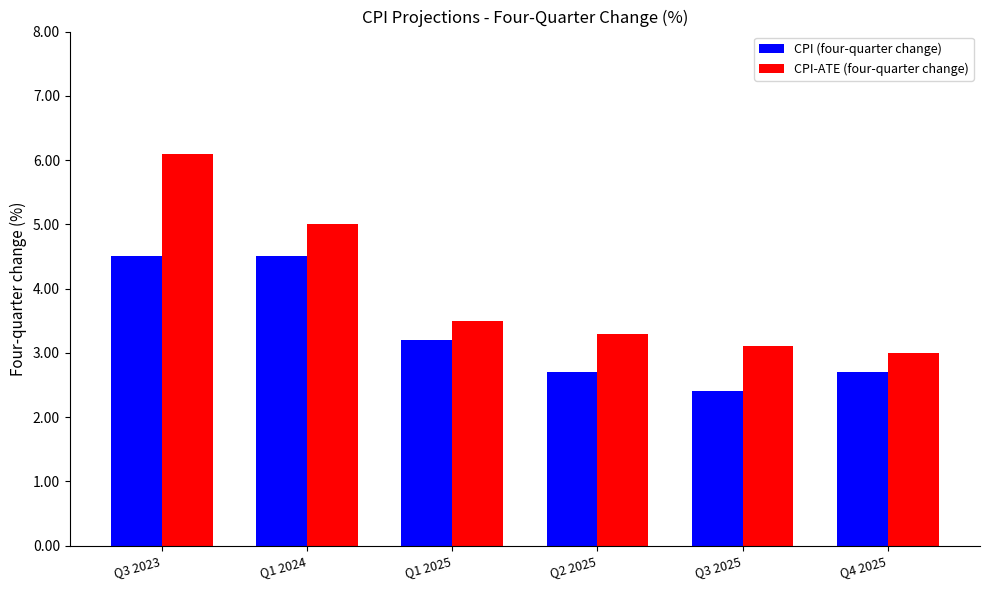

What position from the left is Q1 2024?

2